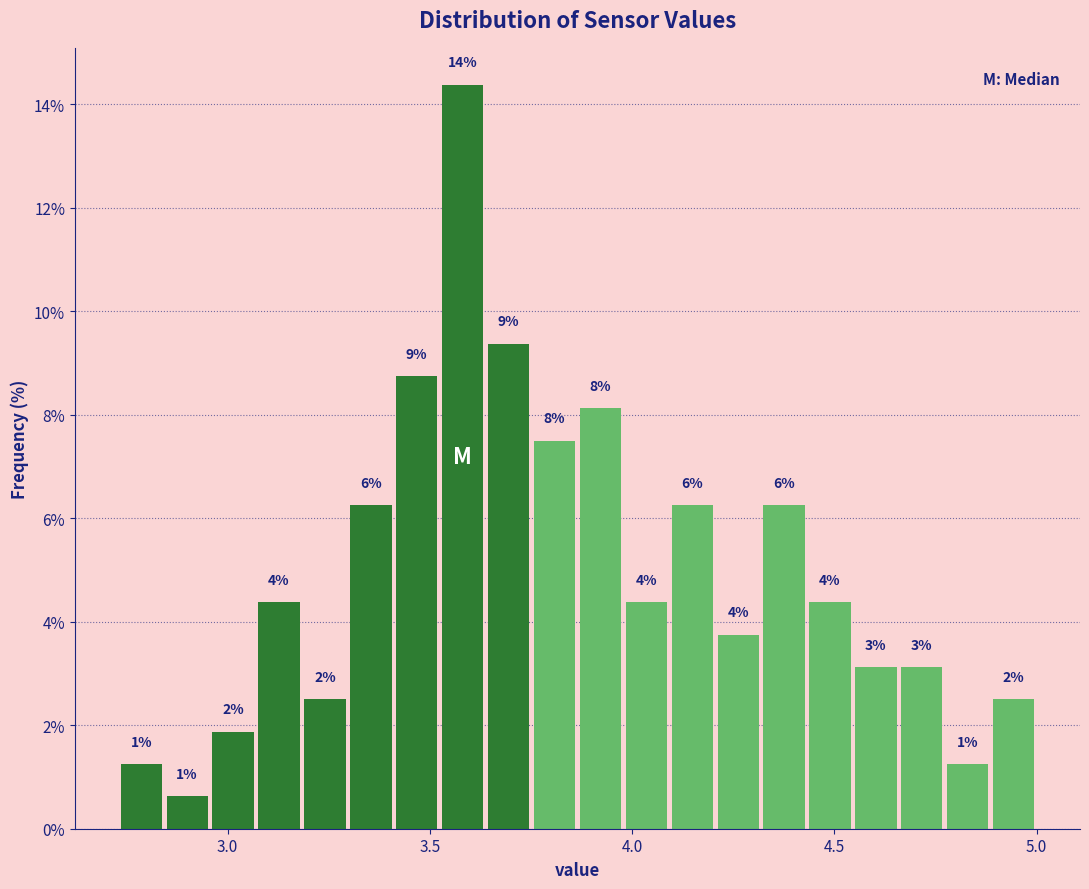

Read against the x-axis, roughly where is the centre of the tallest bar?

3.60